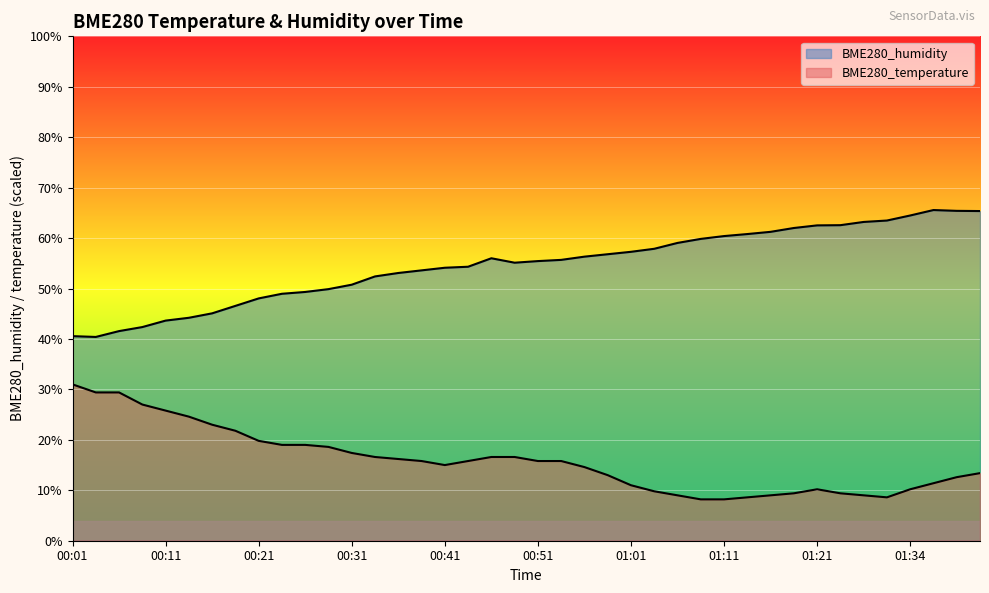

What is the sum of the BME280_humidity values at 01:29 and 00:59?

120.3